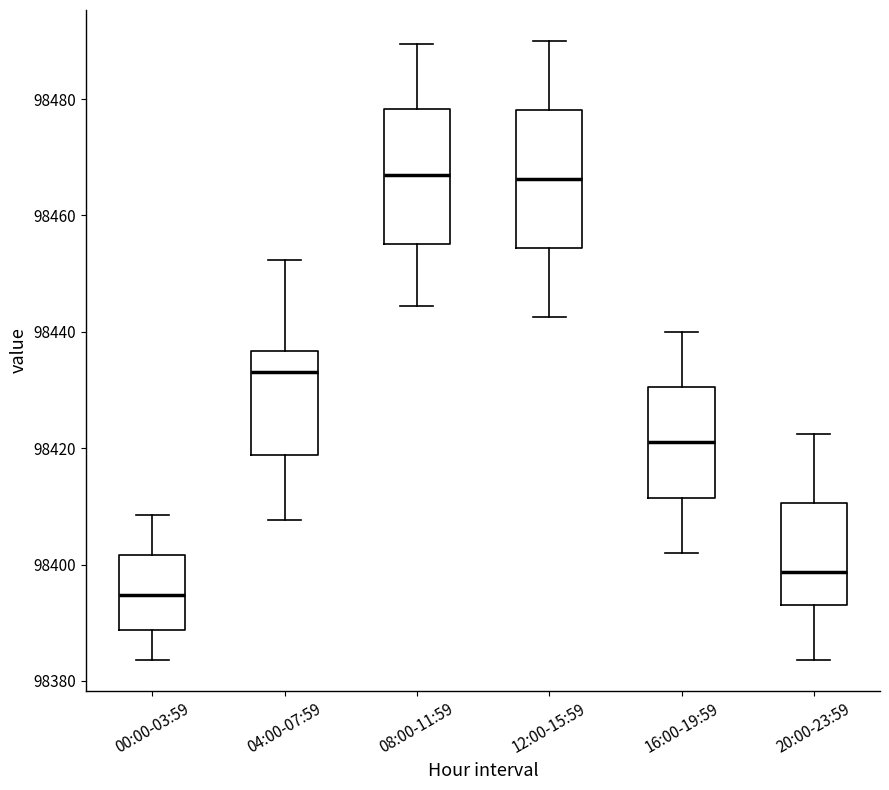

Which box's median line is the lowest?

00:00-03:59